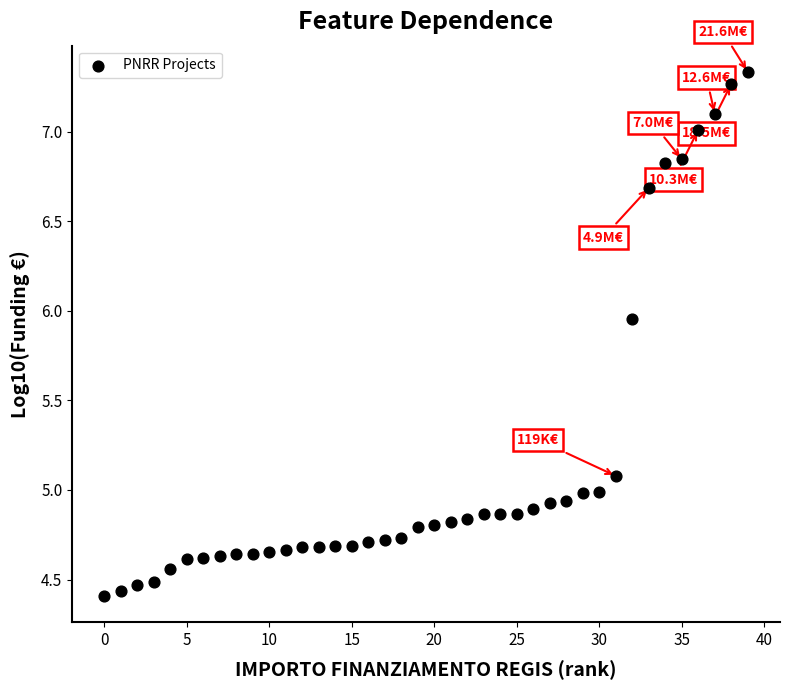

What is the range of Y values (max minus min)?

2.9